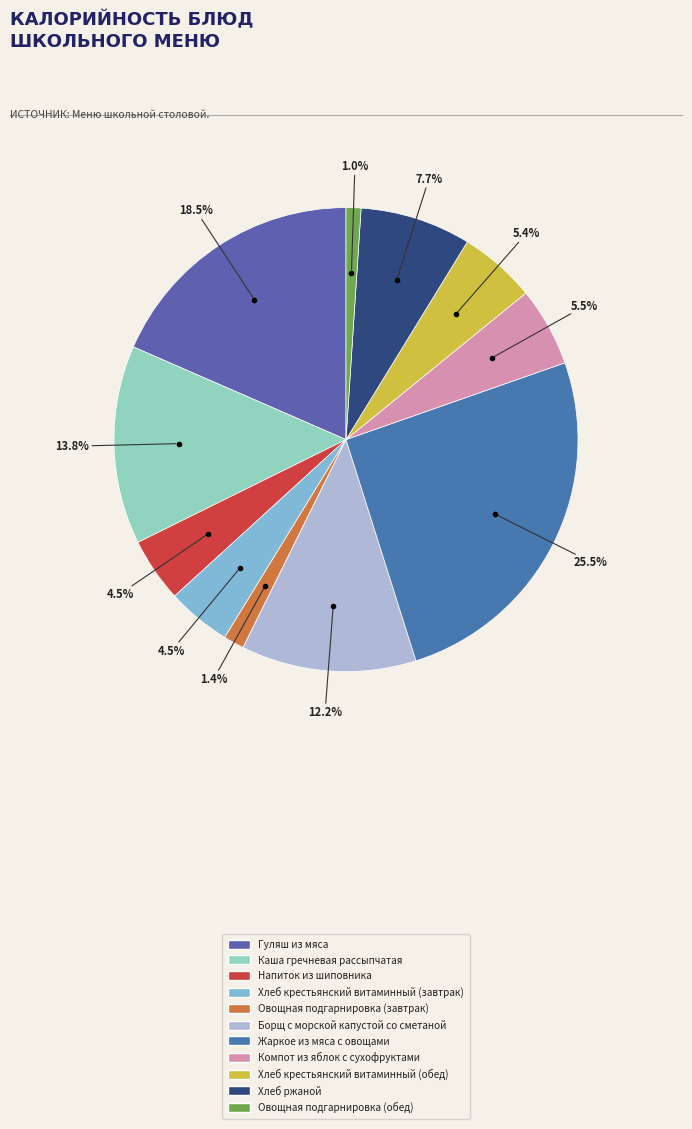

What percentage is the Овощная подгарнировка (обед) slice, to the nearest percent?

1%